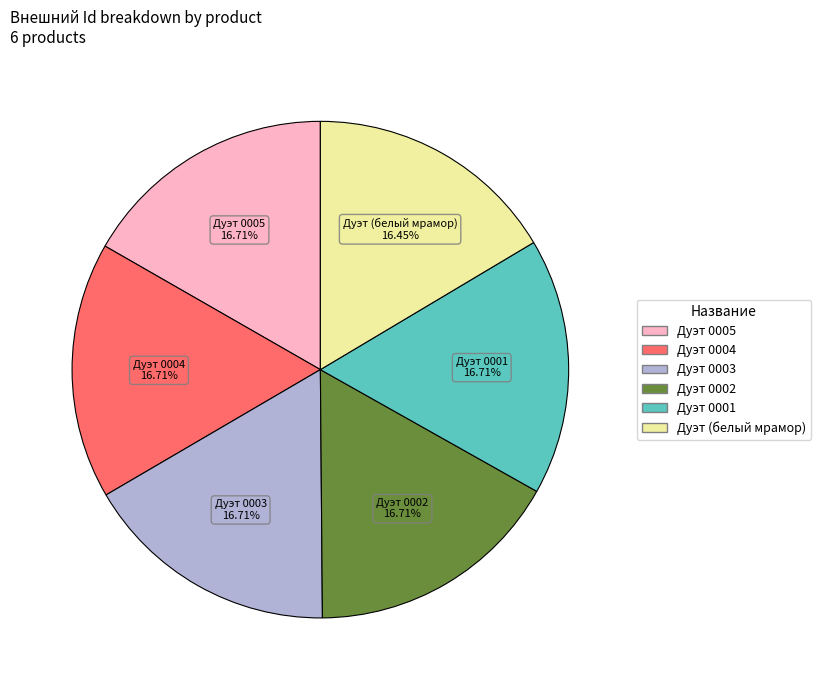

What is the ratio of the value at Дуэт (белый мрамор) to the value at Дуэт 0005?

1.0